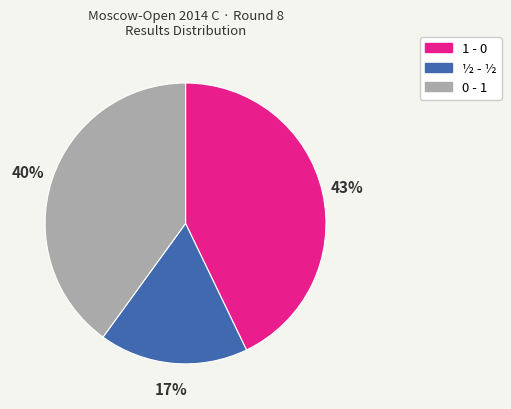

Rank the categories by value from lowest to highest.

½ - ½, 0 - 1, 1 - 0